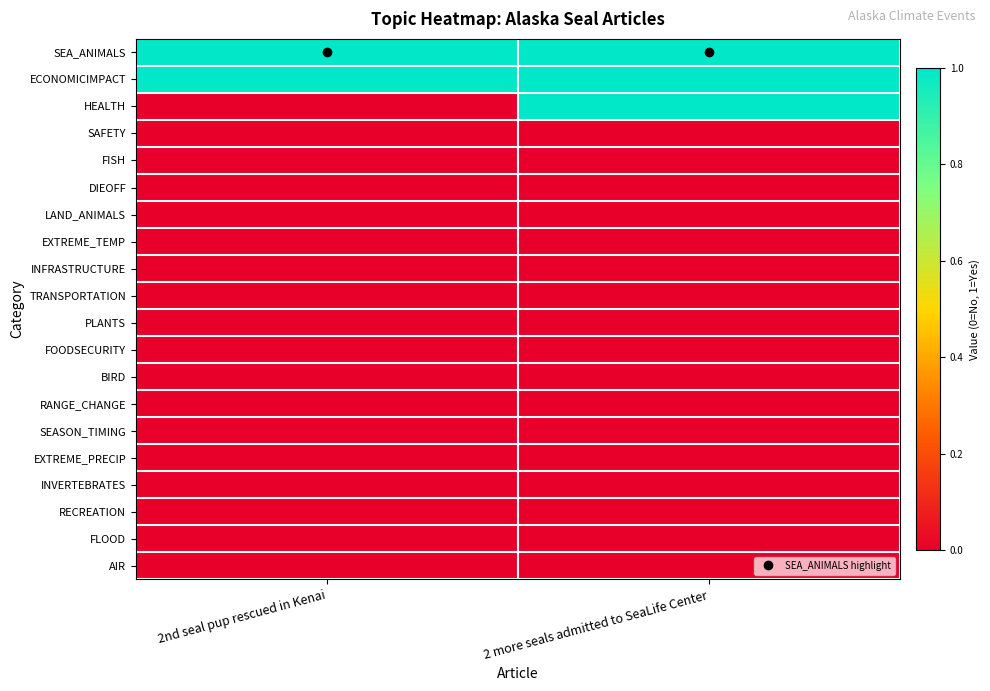

What is the spread (max minus min) of values at 2nd seal pup rescued in Kenai?

1